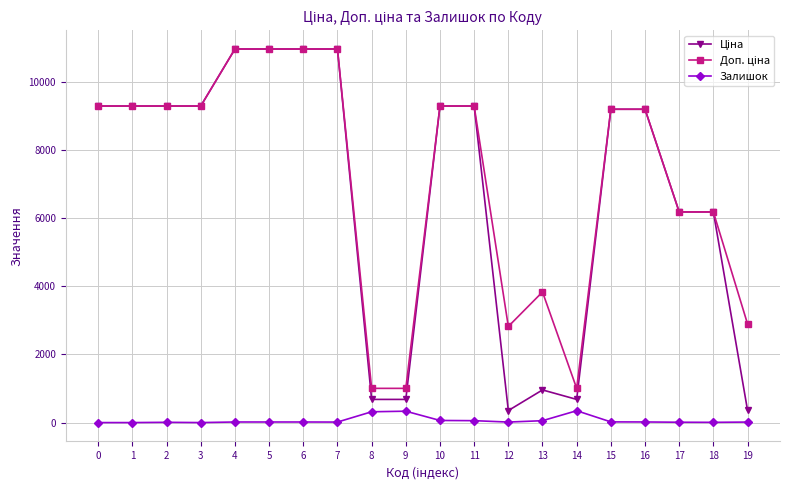

How many lines are shown in the chart?

3